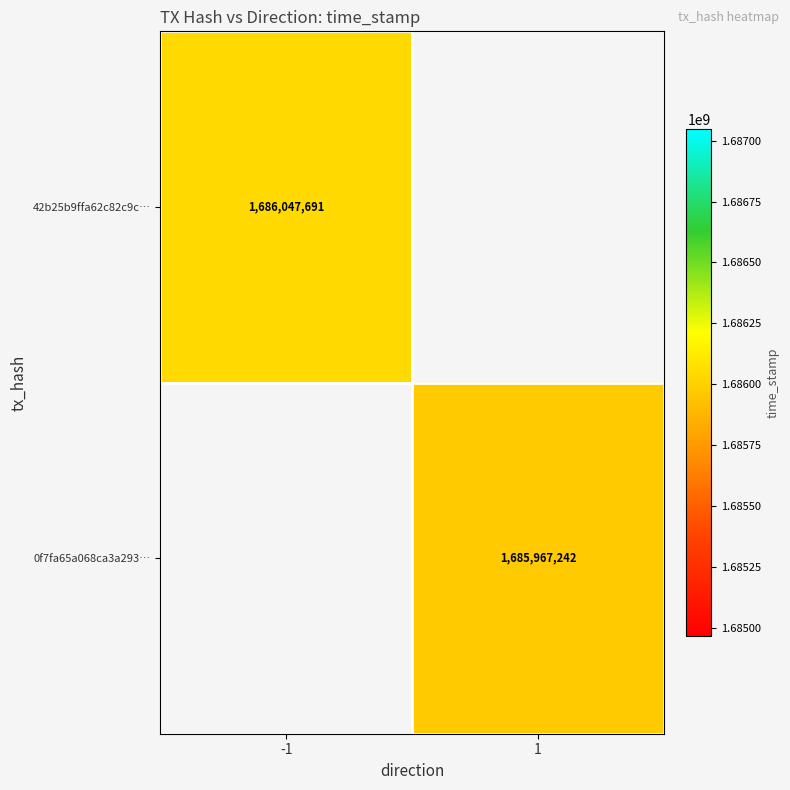

Between 1 and -1, which is larger?

-1